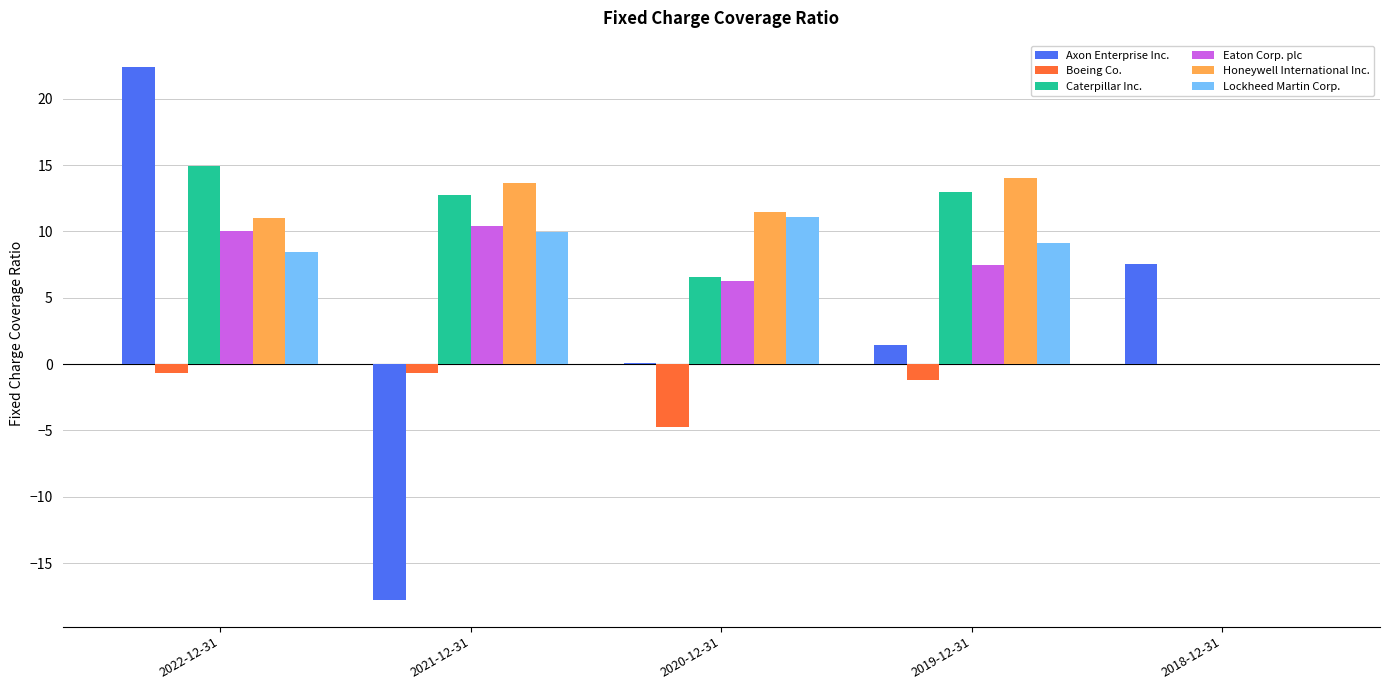

At which label does Honeywell International Inc. reach its peak?

2019-12-31